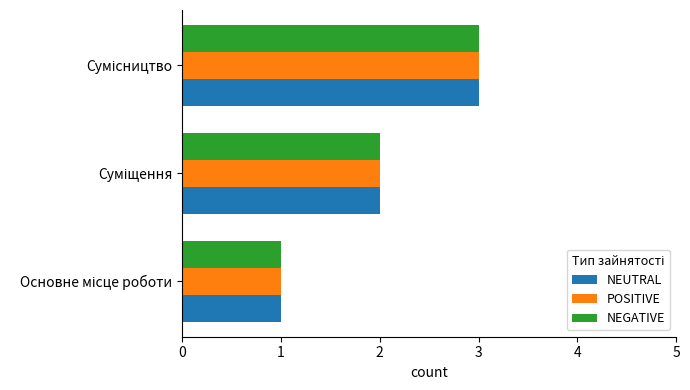

What is the sum of all POSITIVE values?

6